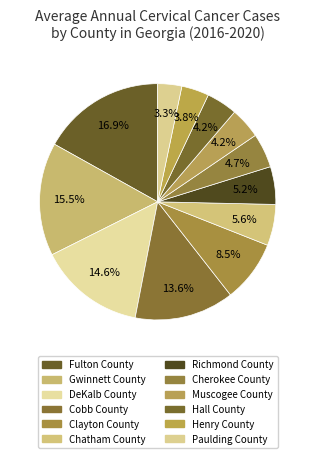

Which slice is the largest?

Fulton County